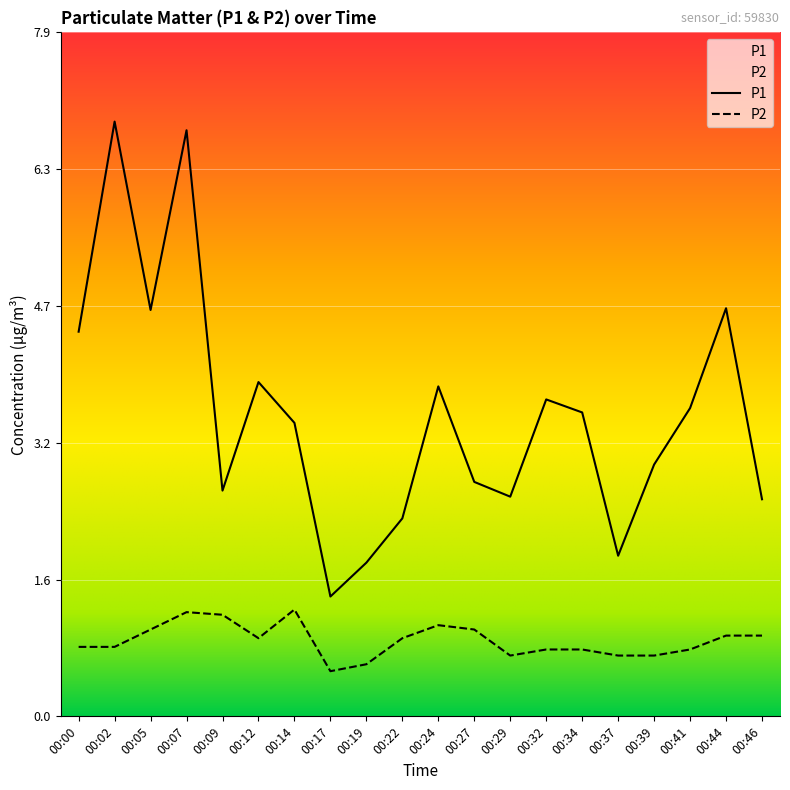

Where is P2 nearest to the value 0?

00:17